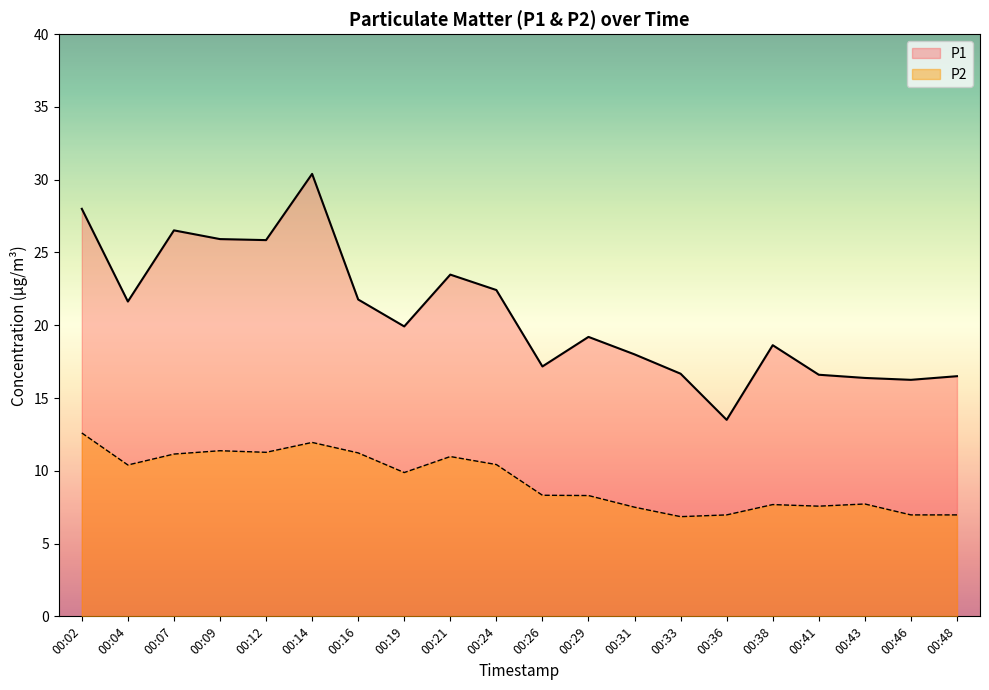

What is the difference between the maximum and minimum values in the P1 series?

16.9